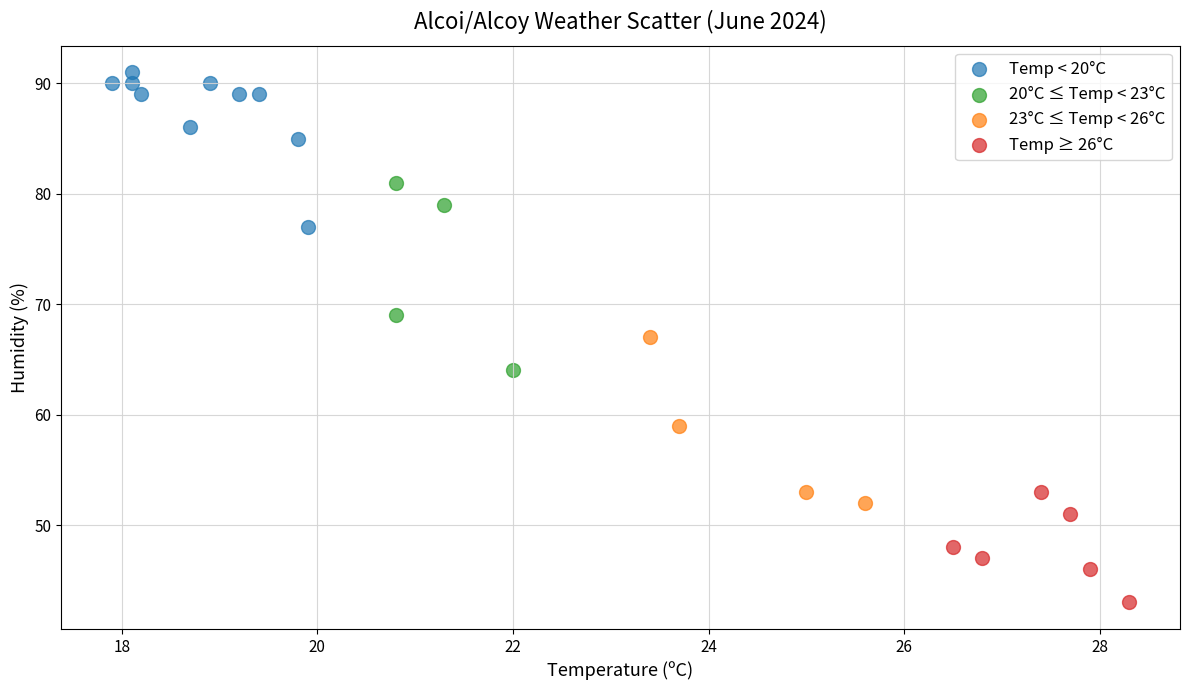

Which series contains the highest Y value?

Temp < 20°C